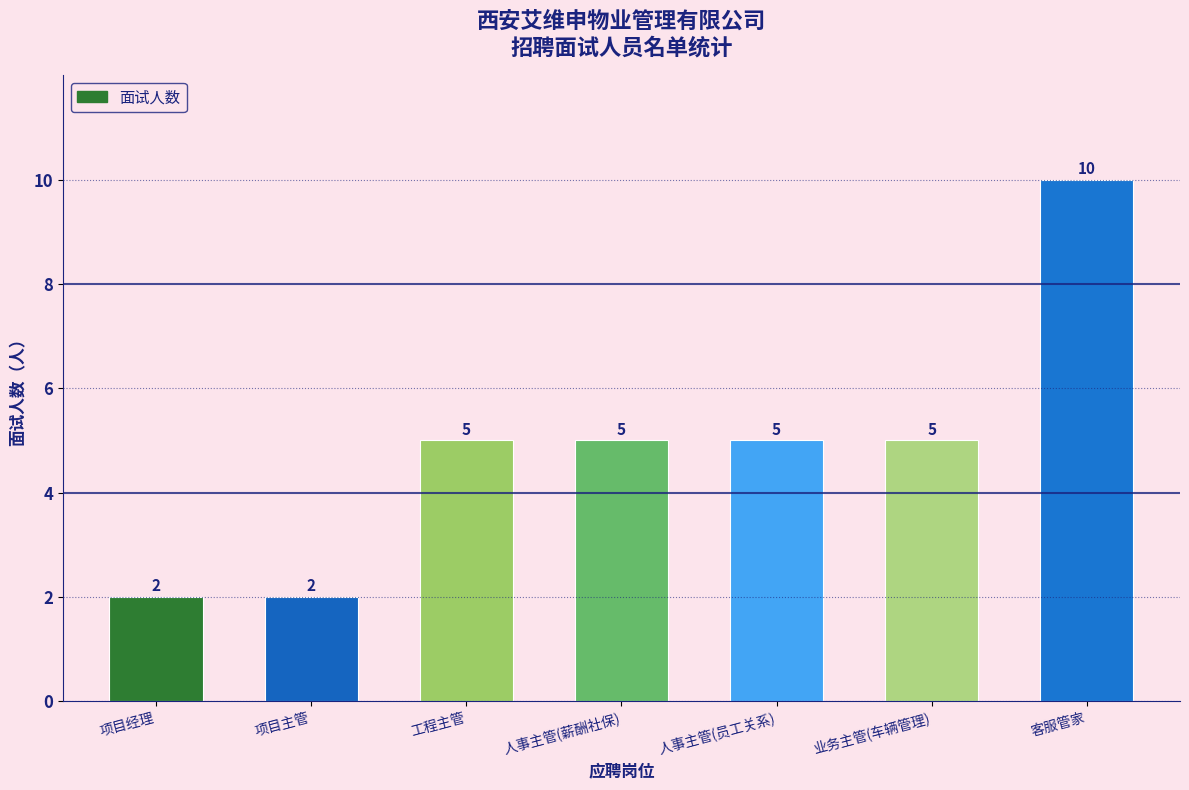

Reading right to left, extract all data points from this chart.

10	5	5	5	5	2	2